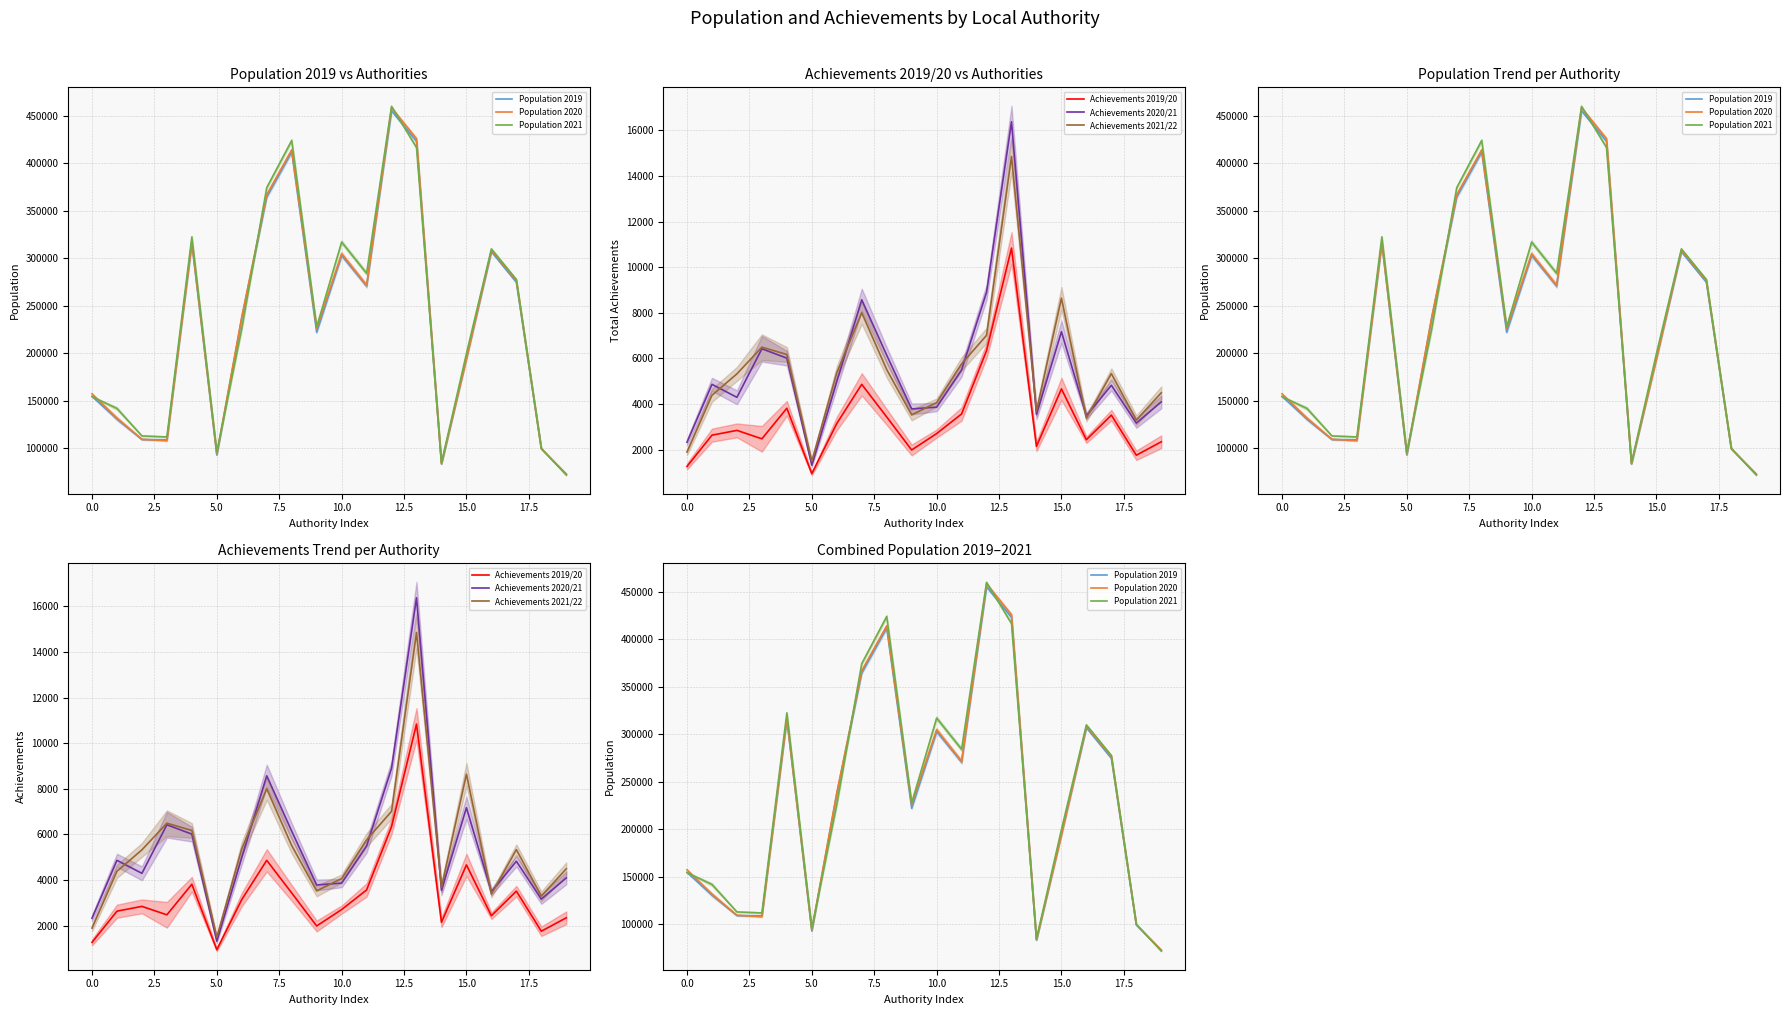

How many lines are shown in the chart?

6